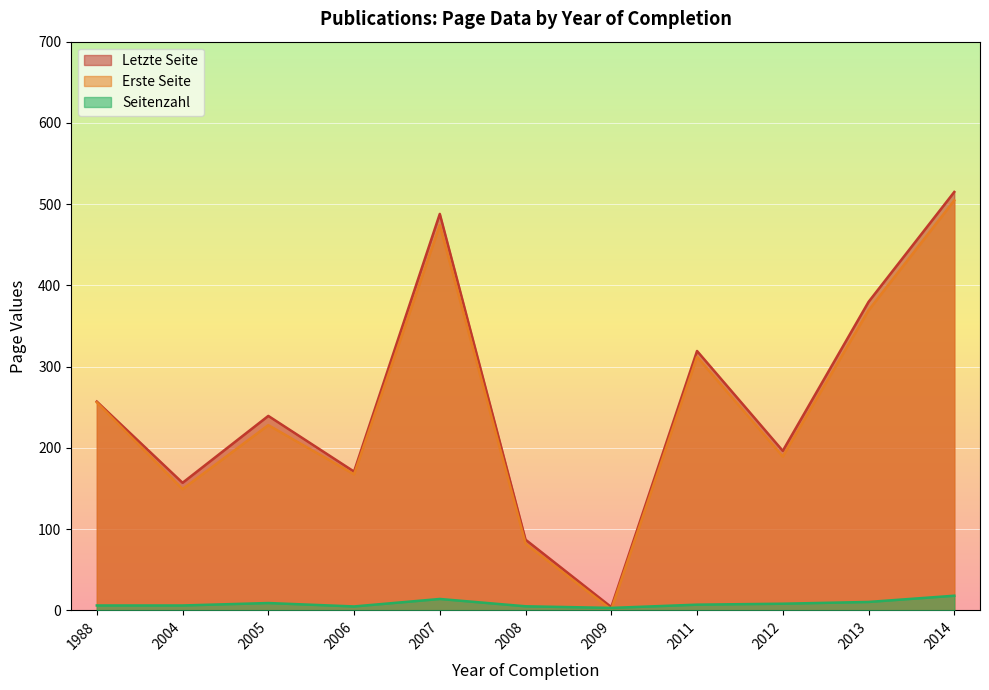

What is the sum of the Seitenzahl values at 2011 and 2014?

25.0